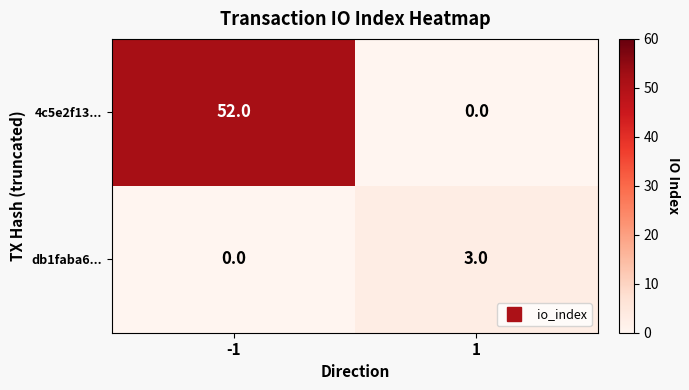

Rank the series by their average value, from highest to lowest.

4c5e2f13..., db1faba6...